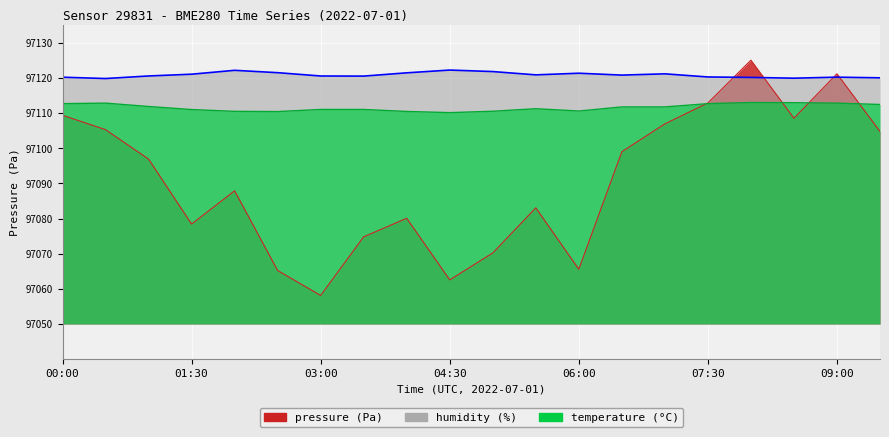

What are all the series names shown in the legend?

pressure, humidity, temperature